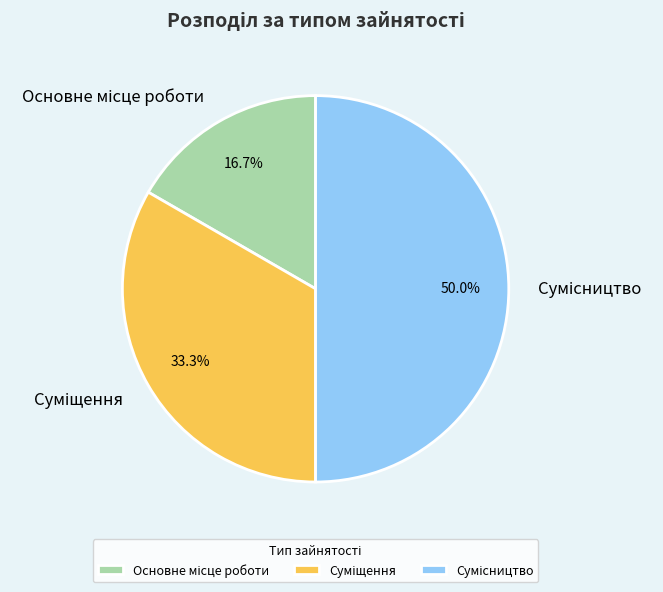

How many segments does this pie chart have?

3